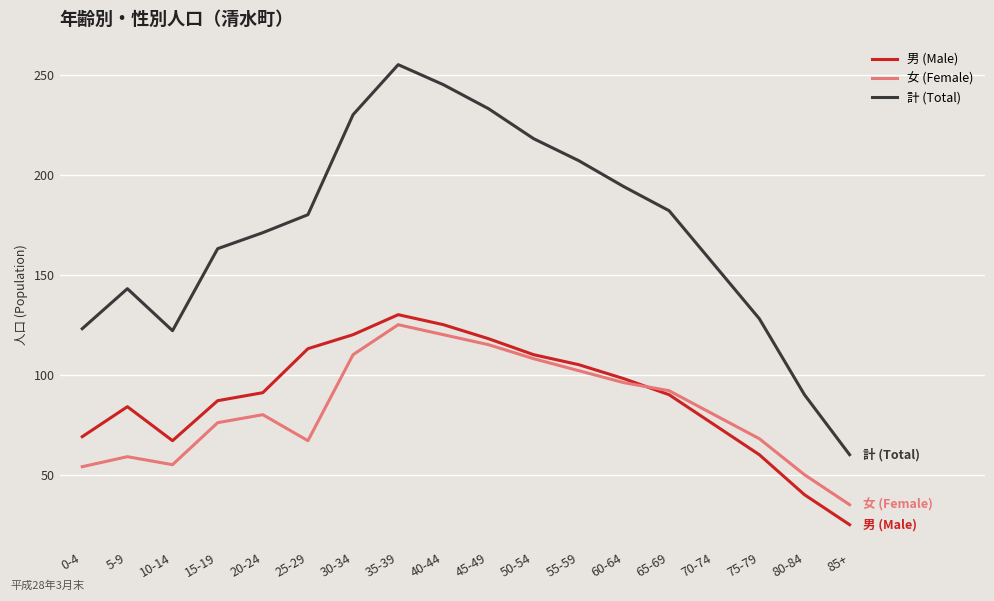

At 20-24, list the series in order from largest to smallest.

計 (Total), 男 (Male), 女 (Female)